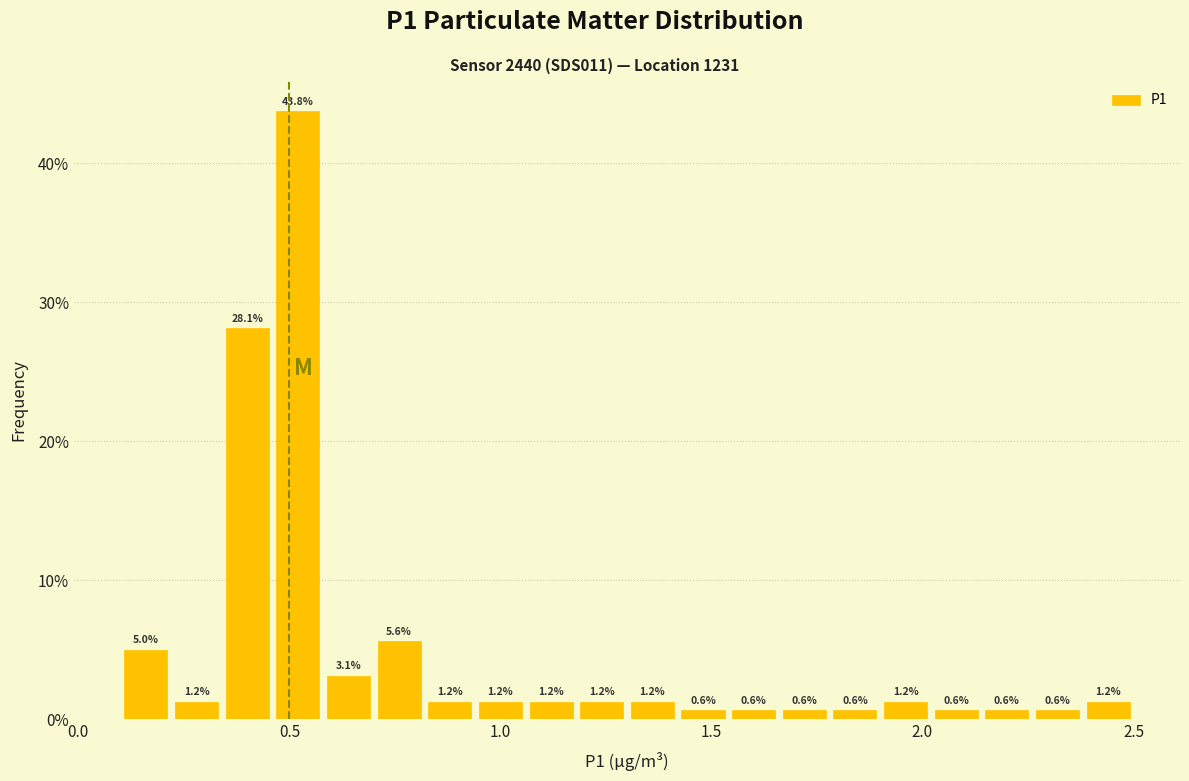

Around what value on the x-axis is the tallest bar? Give the approximate position of its centre, as read against the axis.

0.50